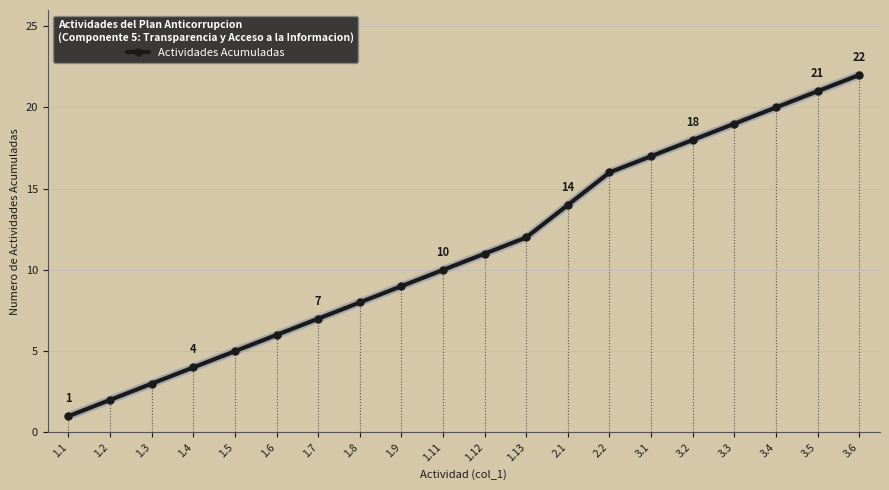

Reading left to right, what are all the values shown in this chart?

1	2	3	4	5	6	7	8	9	10	11	12	14	16	17	18	19	20	21	22